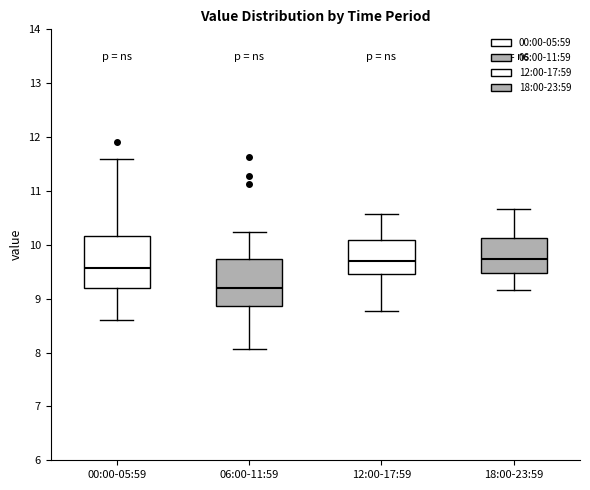

Where does the lower whisker of the box for 18:00-23:59 end on the y-axis? The values are not printed on the chart, so give them approximately, as read against the axis.

9.2